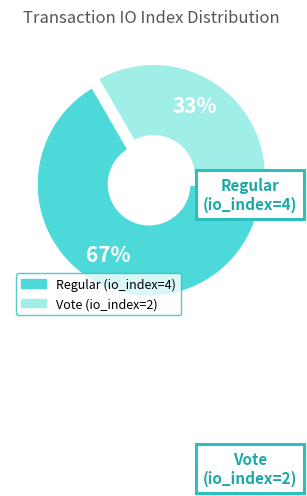

To the nearest percent, what portion does Vote (io_index=2) represent?

33%